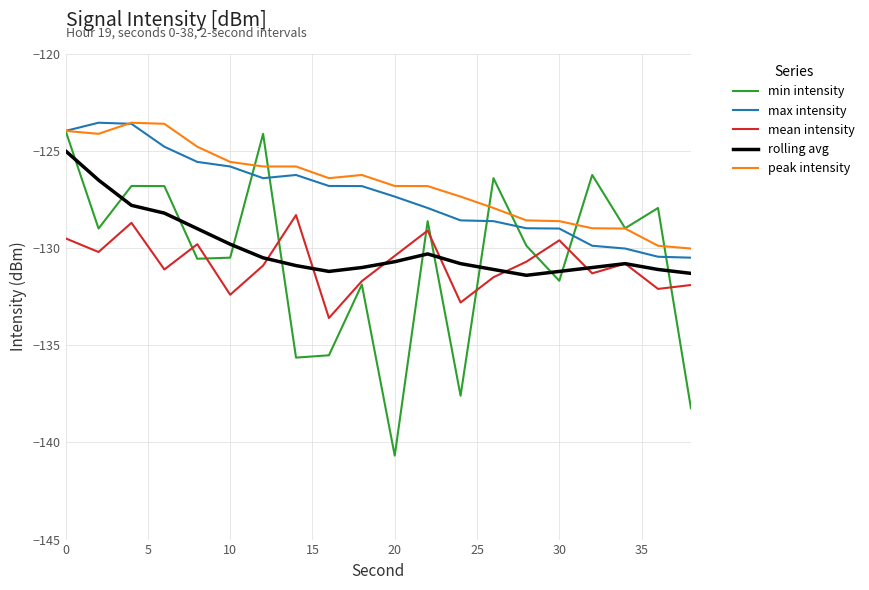

What is the minimum value for mean intensity?

-133.6